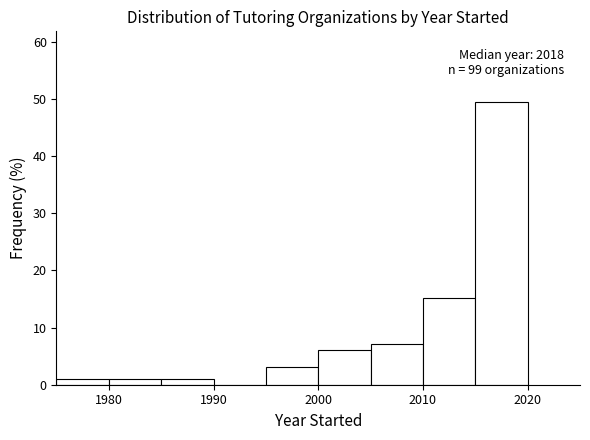

Over which range of the x-axis is the bar tallest?

2015 to 2020